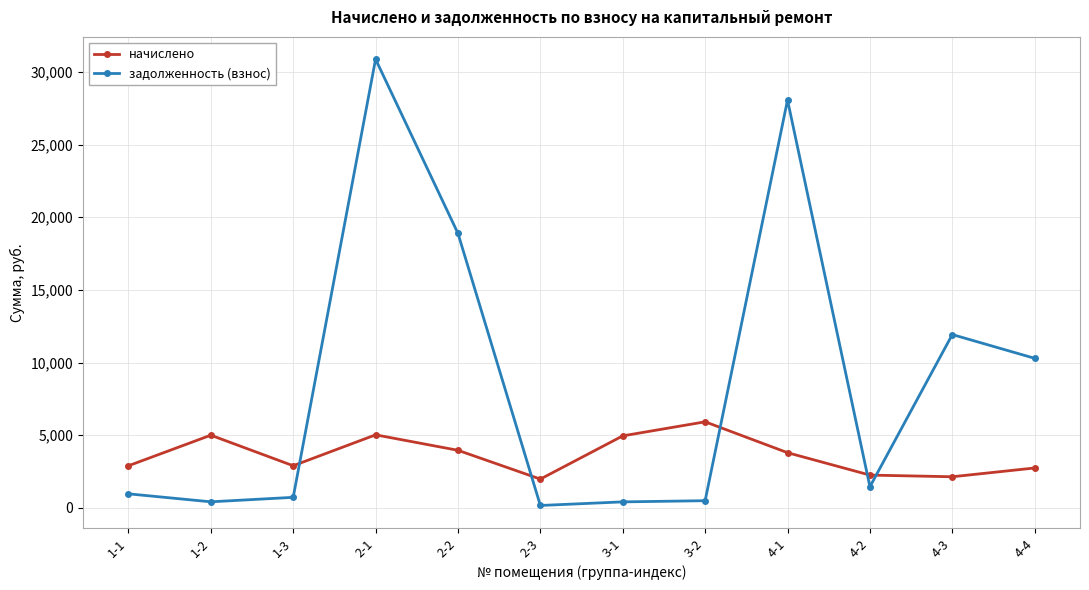

How many interior local valleys does the начислено series have?

3